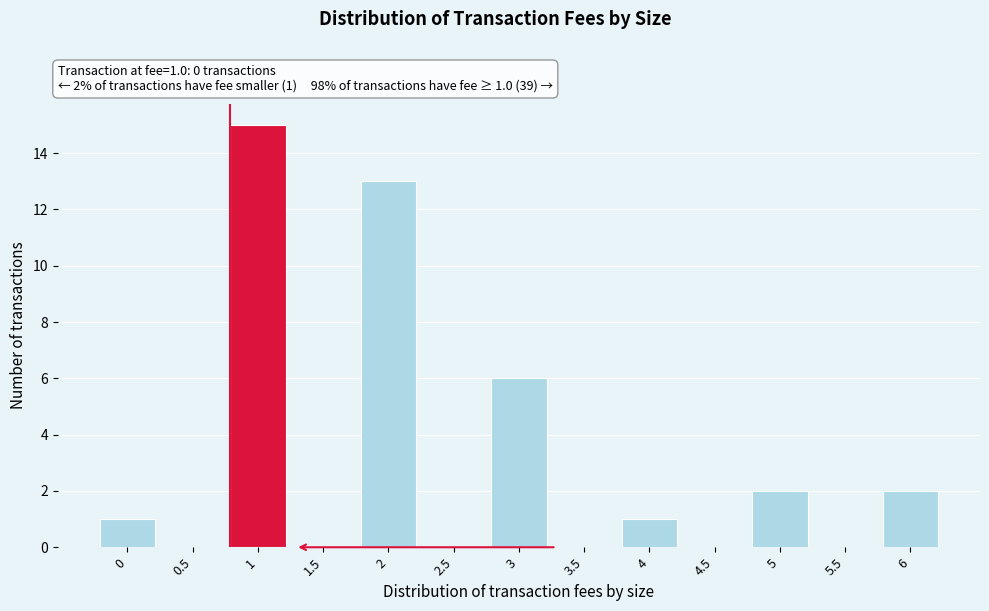

Reading left to right, what are all the values shown in this chart?

0=1	0.5=0	1=15	1.5=0	2=13	2.5=0	3=6	3.5=0	4=1	4.5=0	5=2	5.5=0	6=2